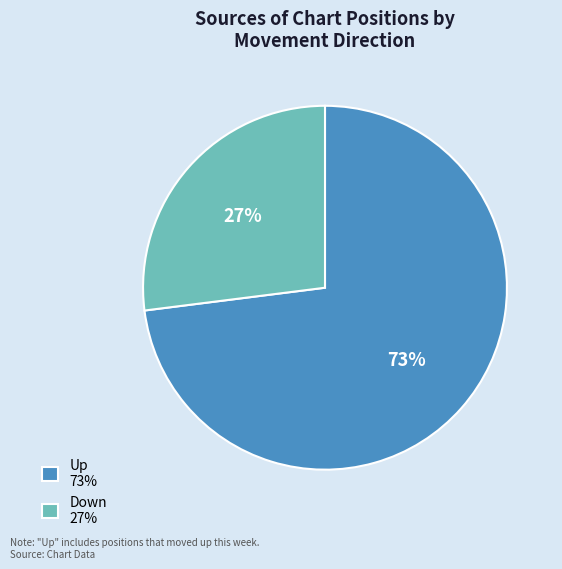

To the nearest percent, what percentage of the pie is Down?

27%